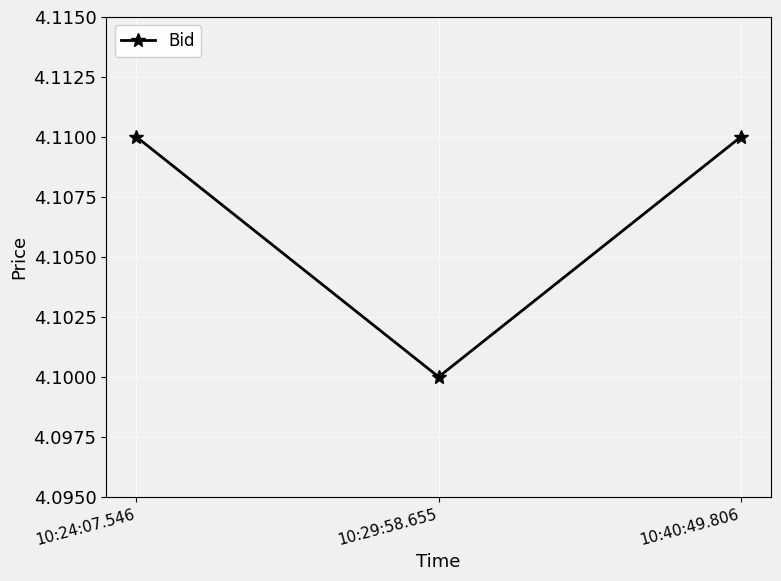

What is the label of the 3rd point from the left?

10:40:49.806